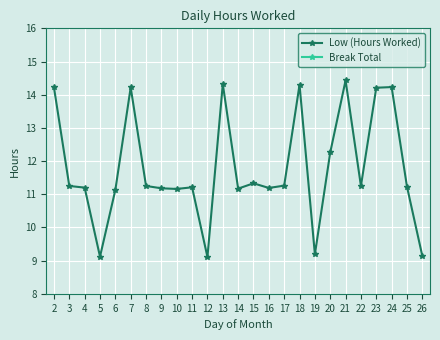

The Low (Hours Worked) series shows 11.3 at 15. True or false?

True